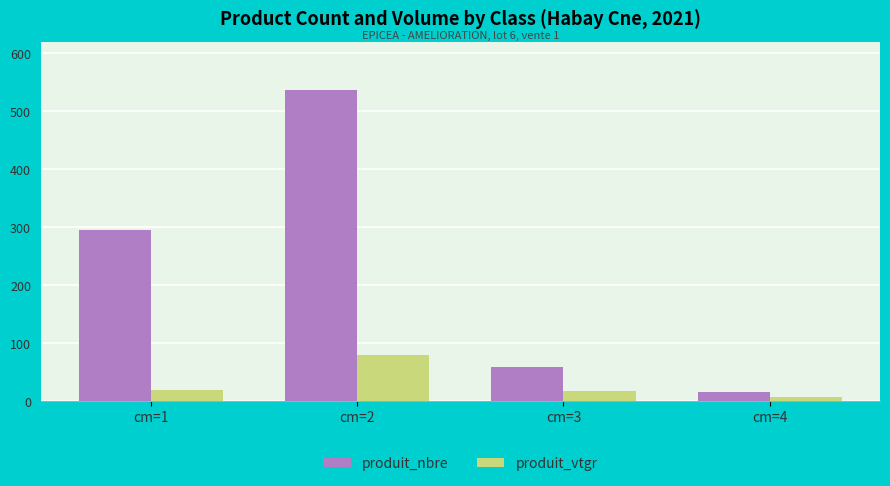

Is the value of produit_vtgr at cm=3 greater than the value of produit_nbre at cm=2?

No